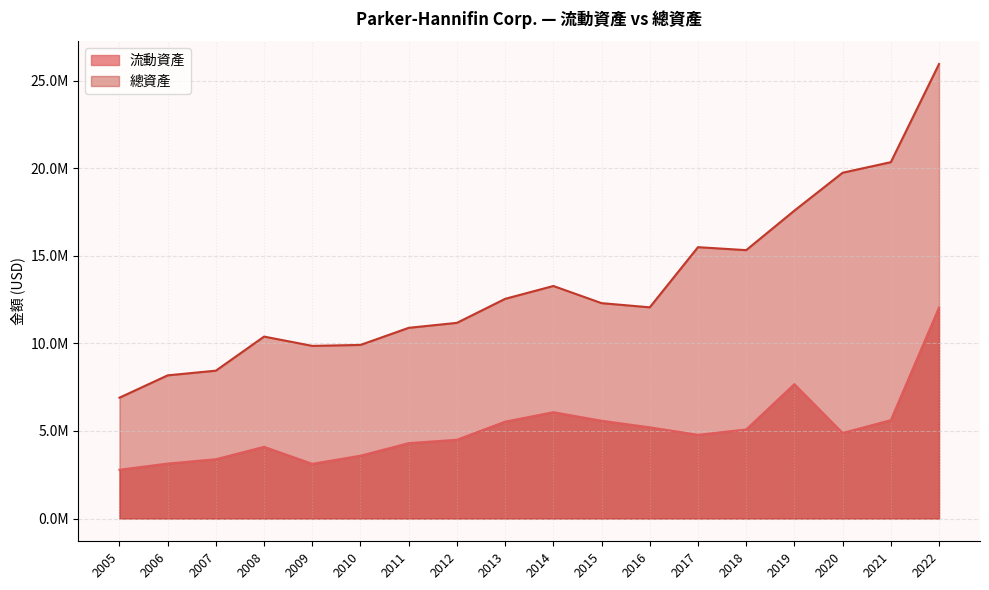

Between 2007 and 2012, which is larger?

2012